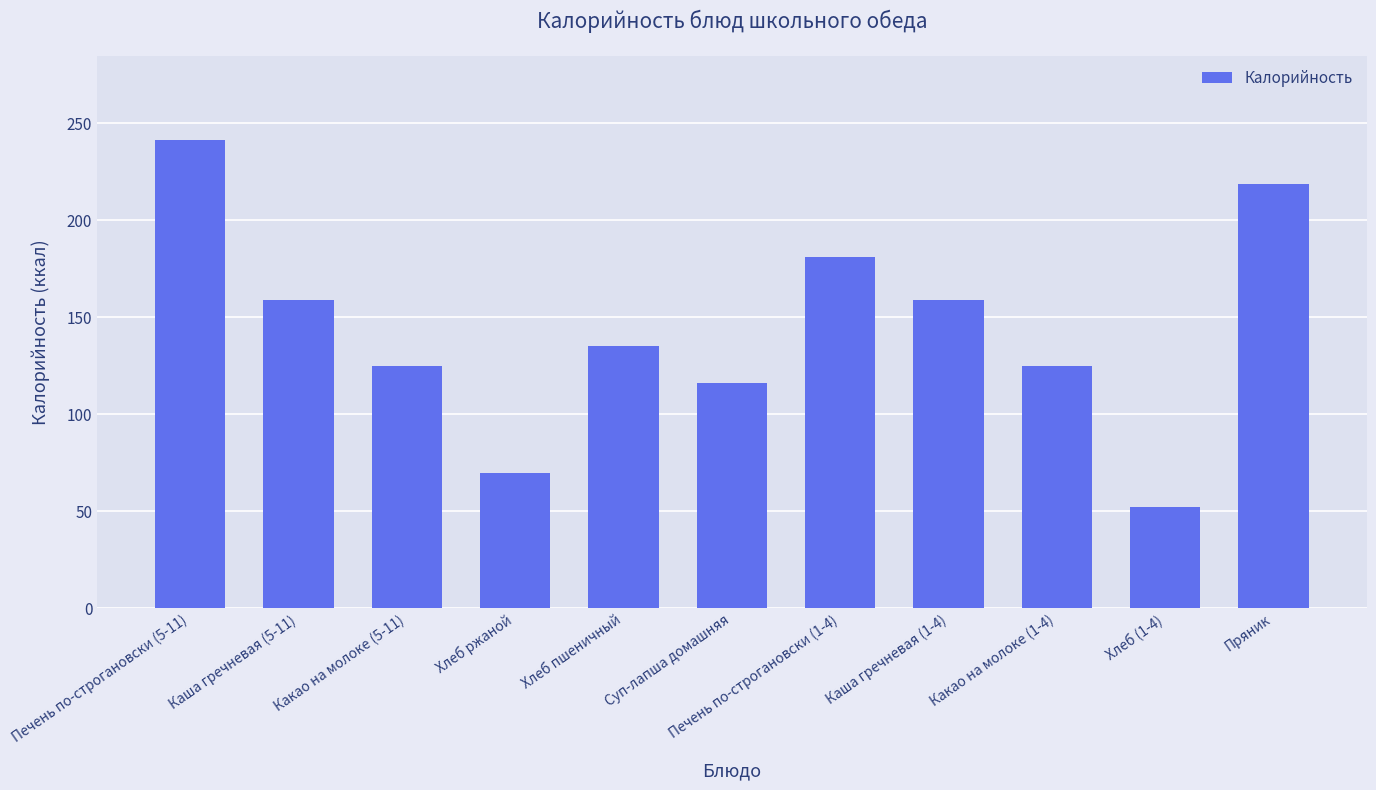

What value does the data have at Печень по-строгановски (1-4)?

181.0